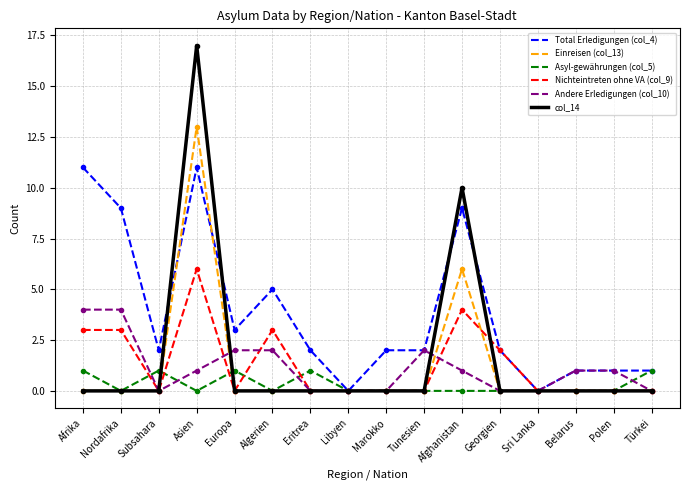

Which series has the largest total across all categories?

Total Erledigungen (col_4)